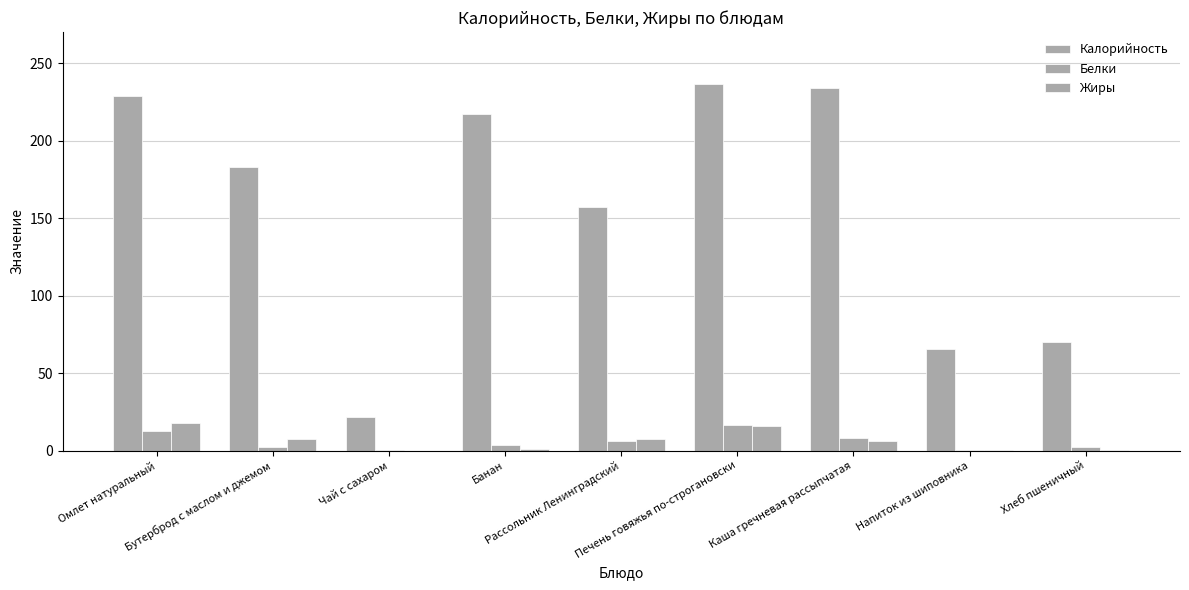

What is the difference between the maximum and second lowest values in the Калорийность series?

171.1